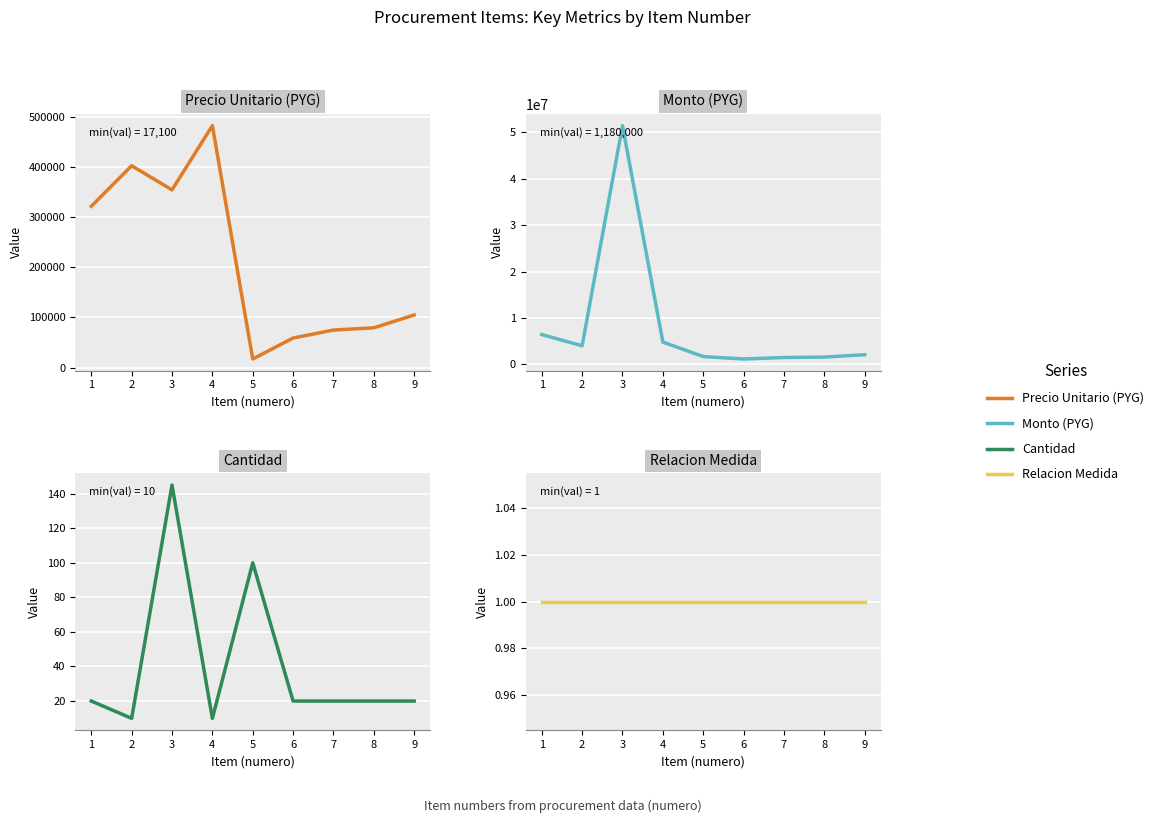

Between 7 and 9, which is larger?

9